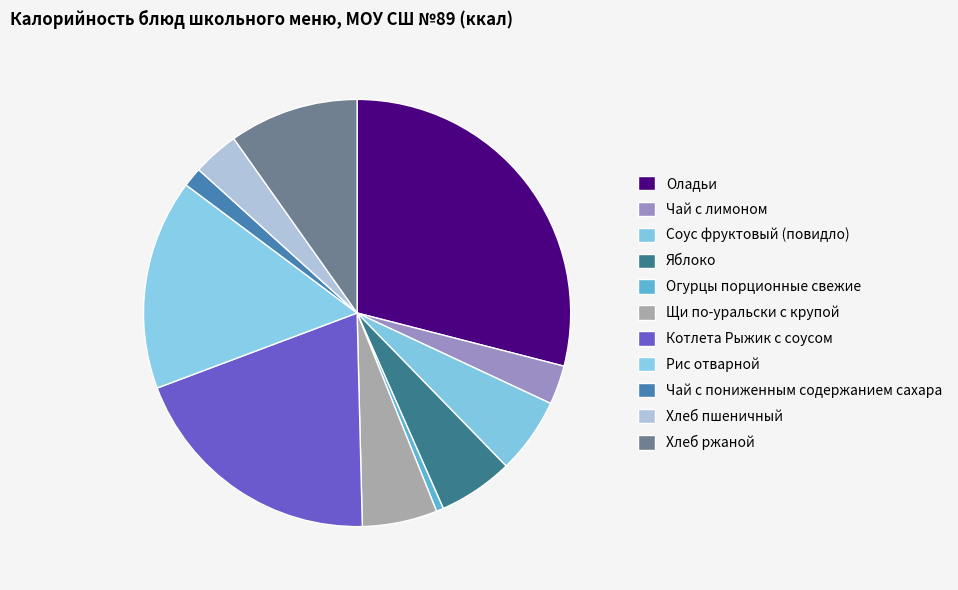

Does Огурцы порционные свежие represent more than half of the total?

No